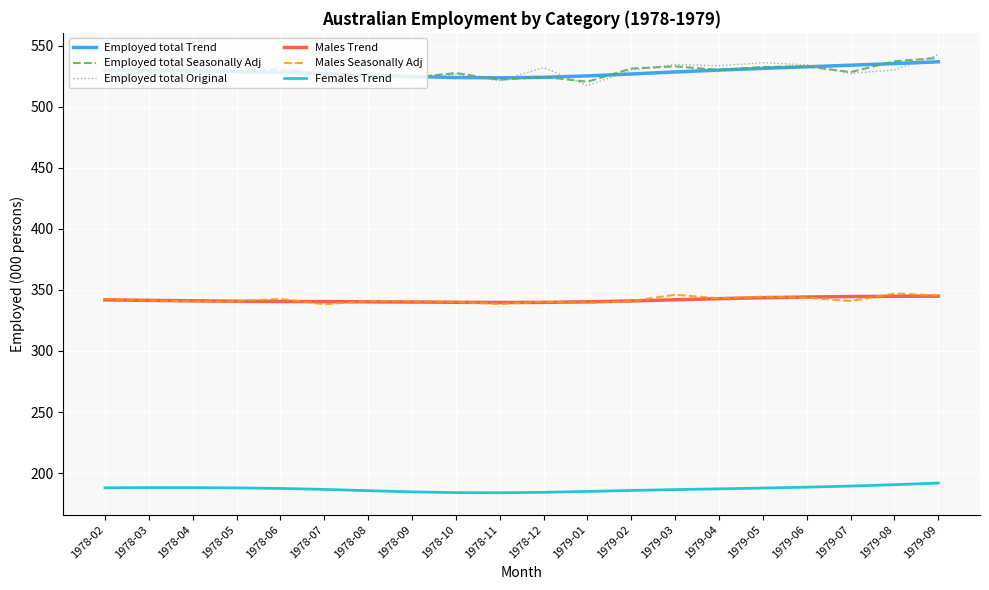

What position from the left is 1979-07?

18